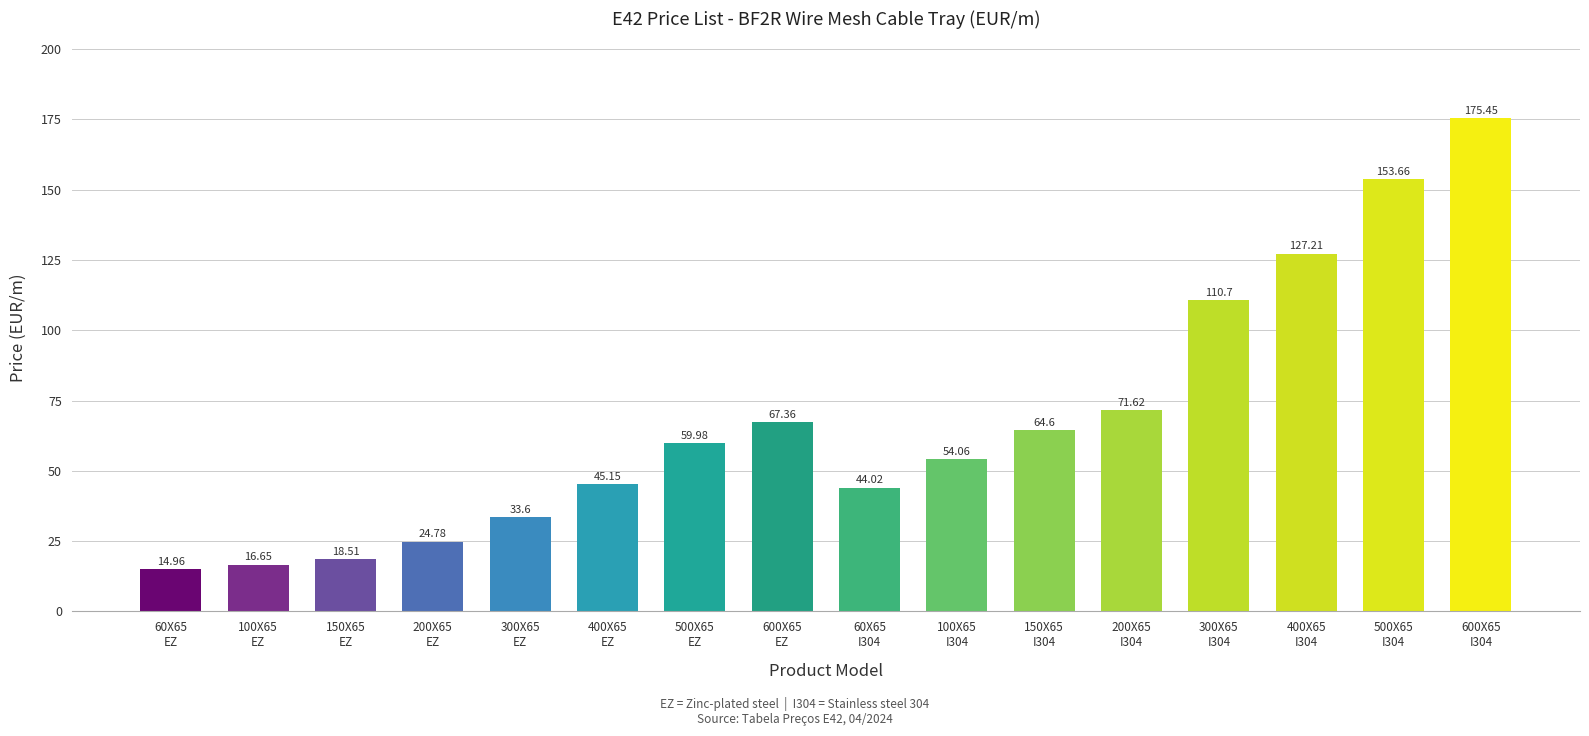

Are the bars grouped side by side (vs. stacked)?

No